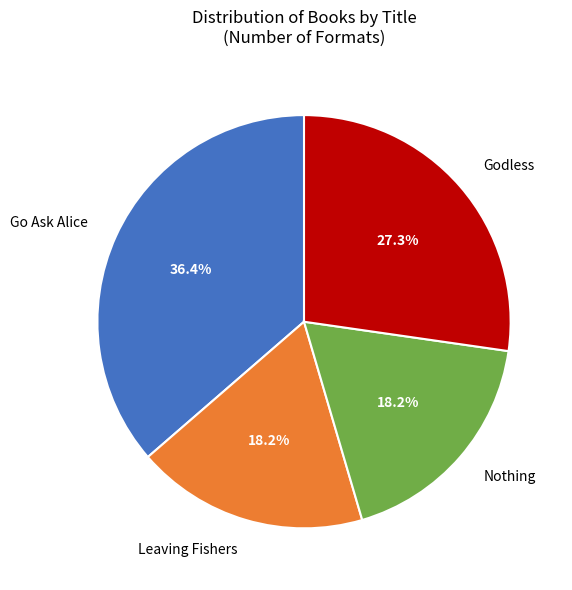

Which slice is the largest?

Go Ask Alice